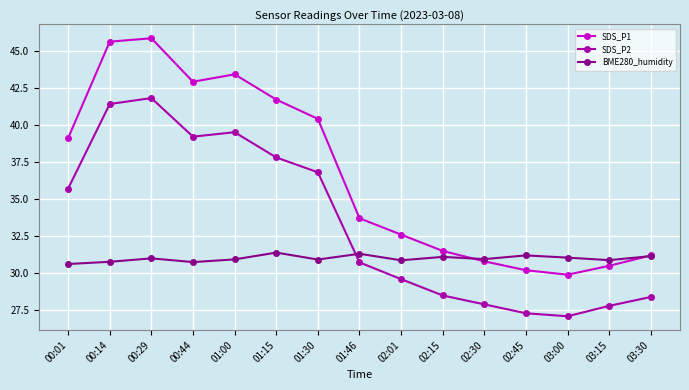

At which category does SDS_P2 reach its first local peak?

00:29